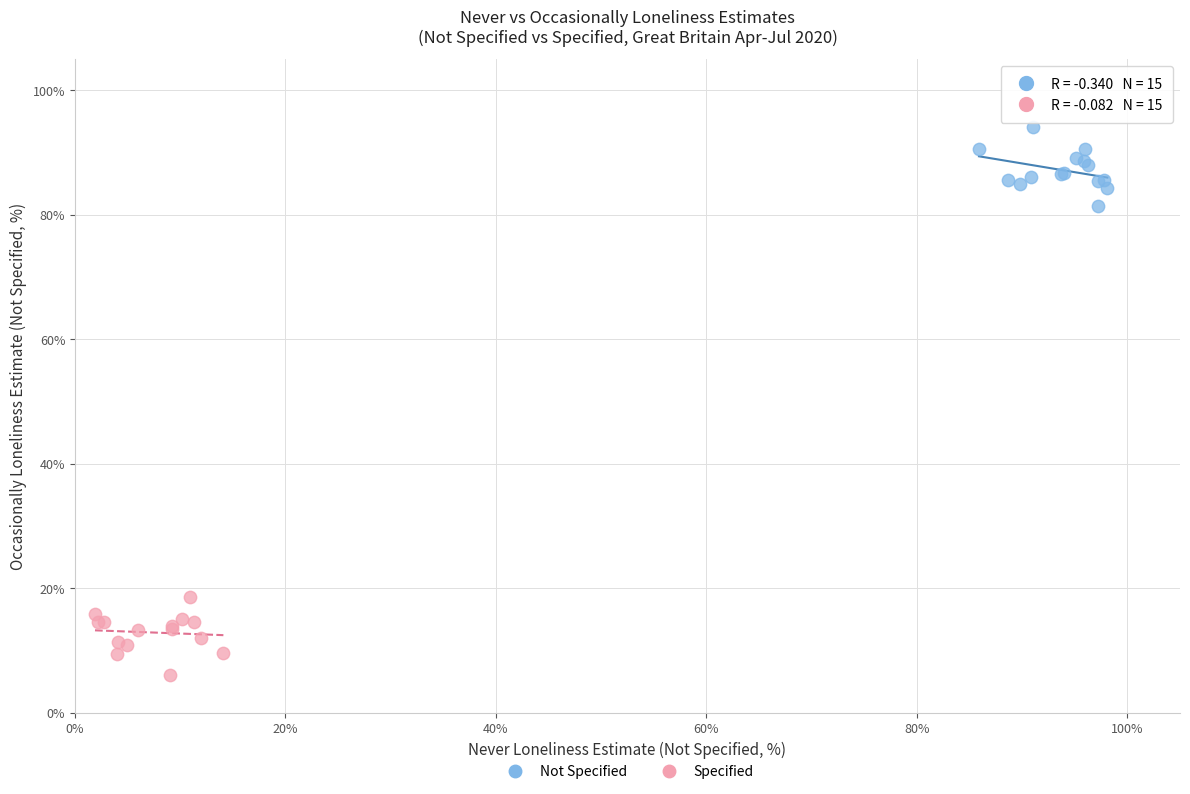

Which series contains the highest Y value?

Not Specified